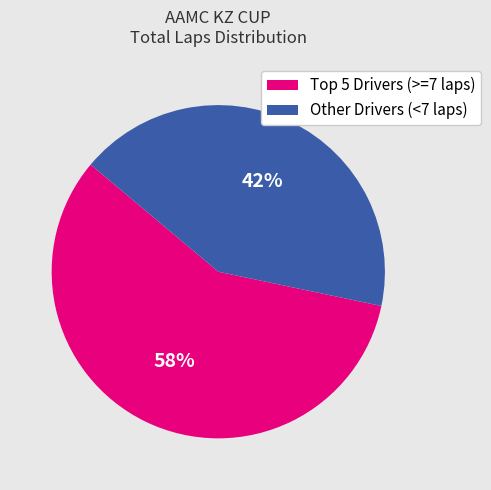

What is the smallest slice in the pie chart?

Other Drivers (<7 laps)